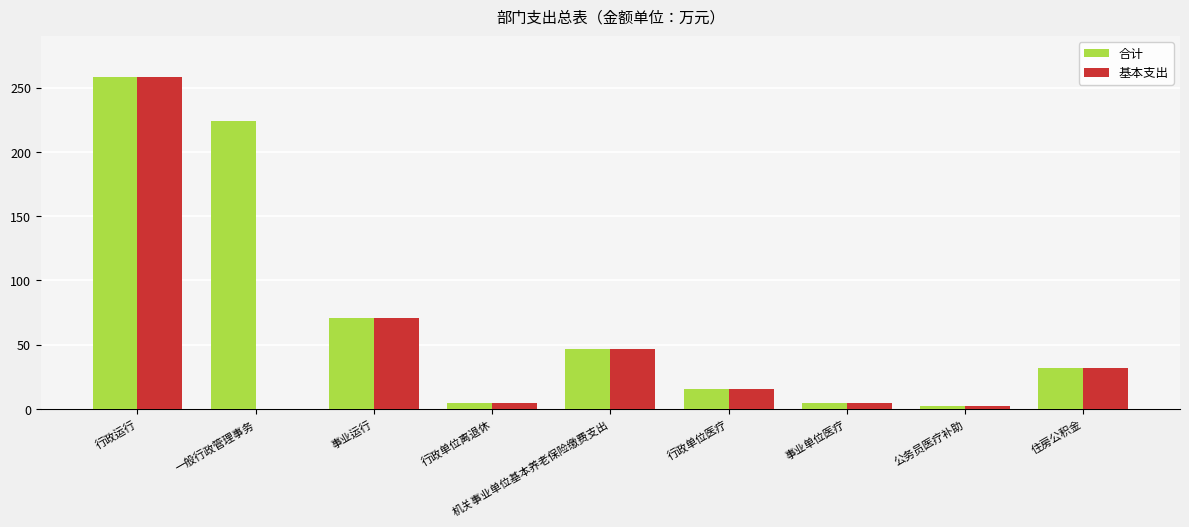

What is the greatest value displayed?

258.3